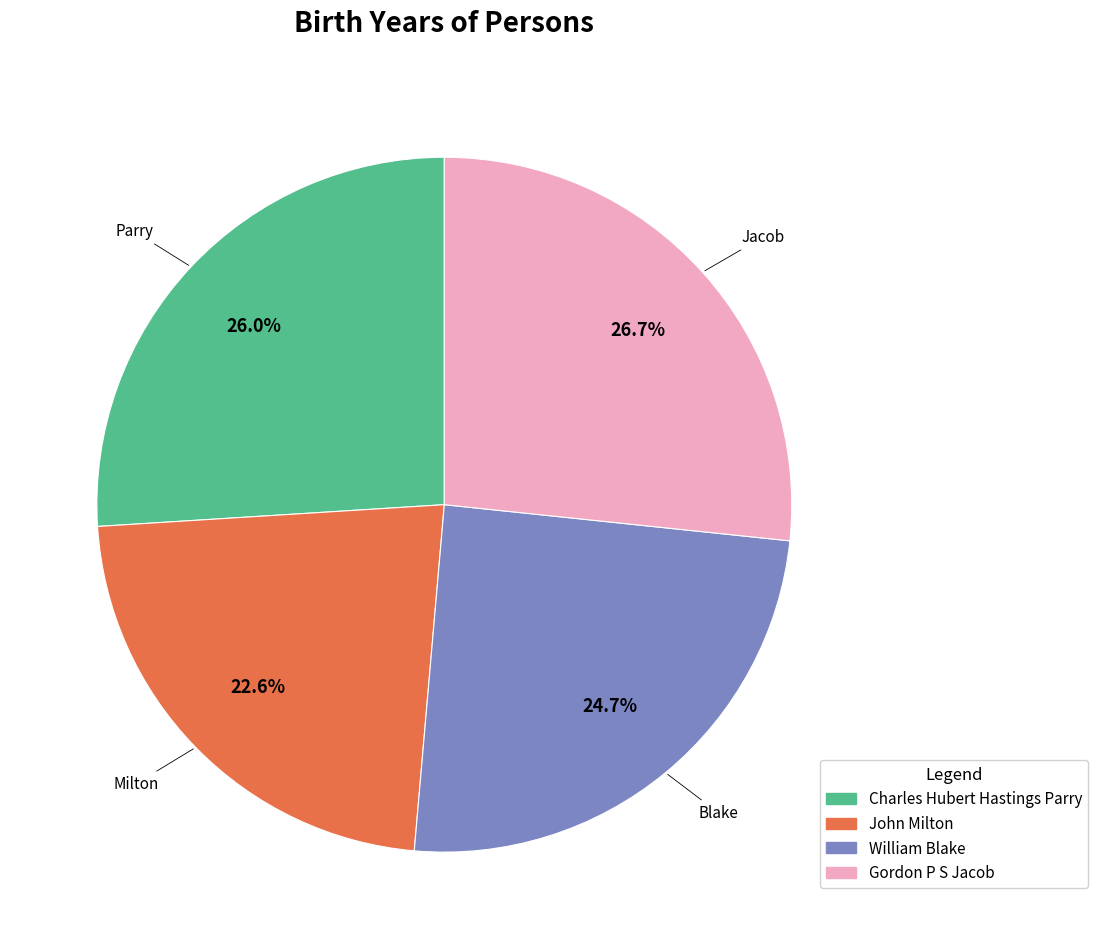

Does any single category account for the majority?

No